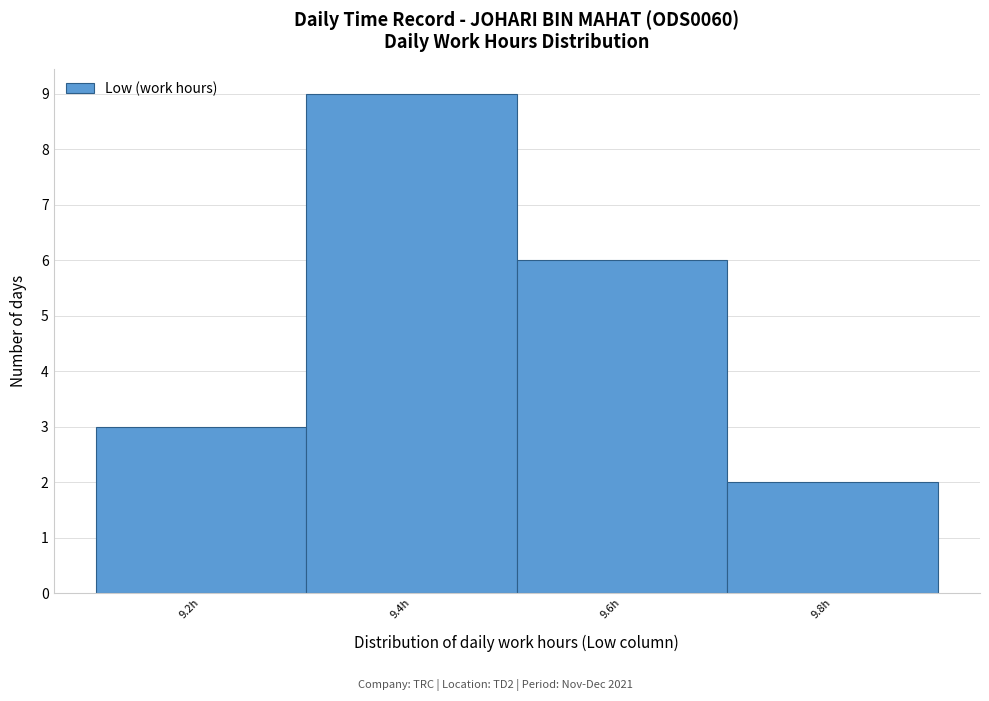

Reading left to right, list all the values displayed in this chart.

9.2h=3	9.4h=9	9.6h=6	9.8h=2